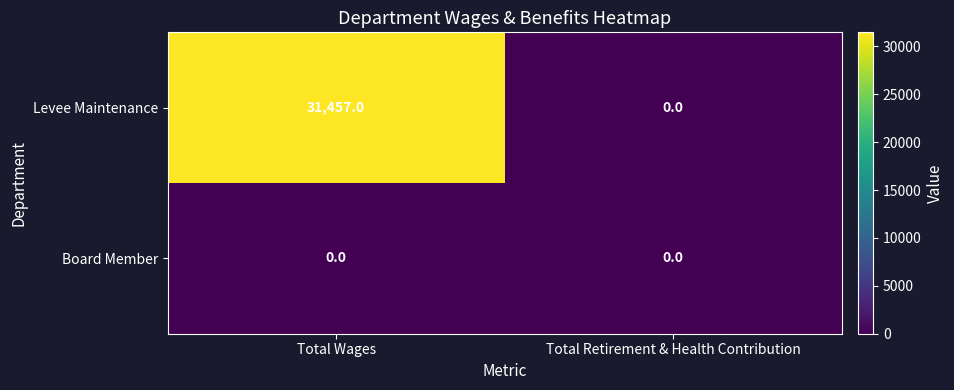

Which series has the widest spread of values?

Levee Maintenance